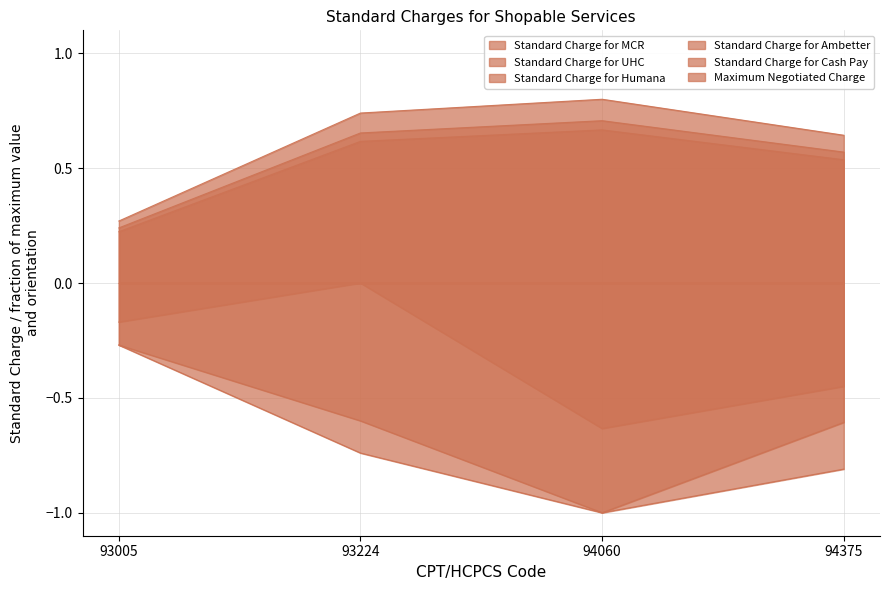

At which category does Standard Charge for Humana reach its first local peak?

94060